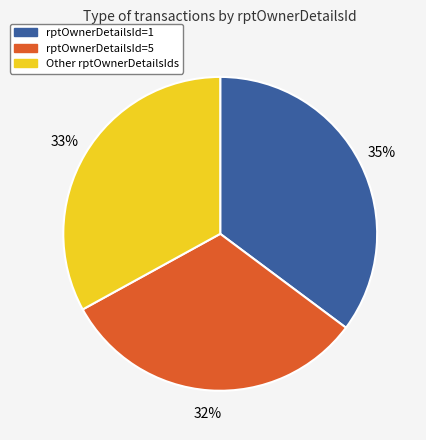

To the nearest percent, what is the difference between the largest and smallest slice percentages?

3%